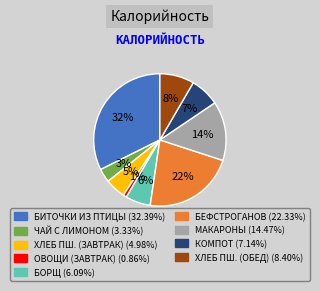

To the nearest percent, what is the average slice percentage?

11%